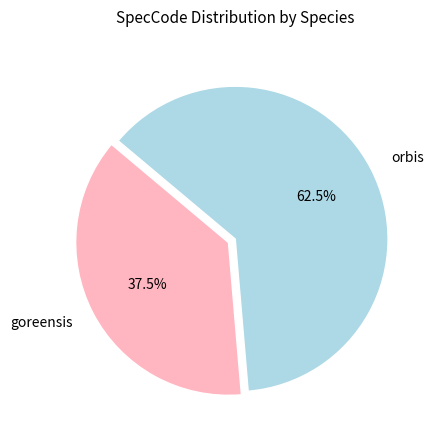

To the nearest percent, what is the average slice percentage?

50%